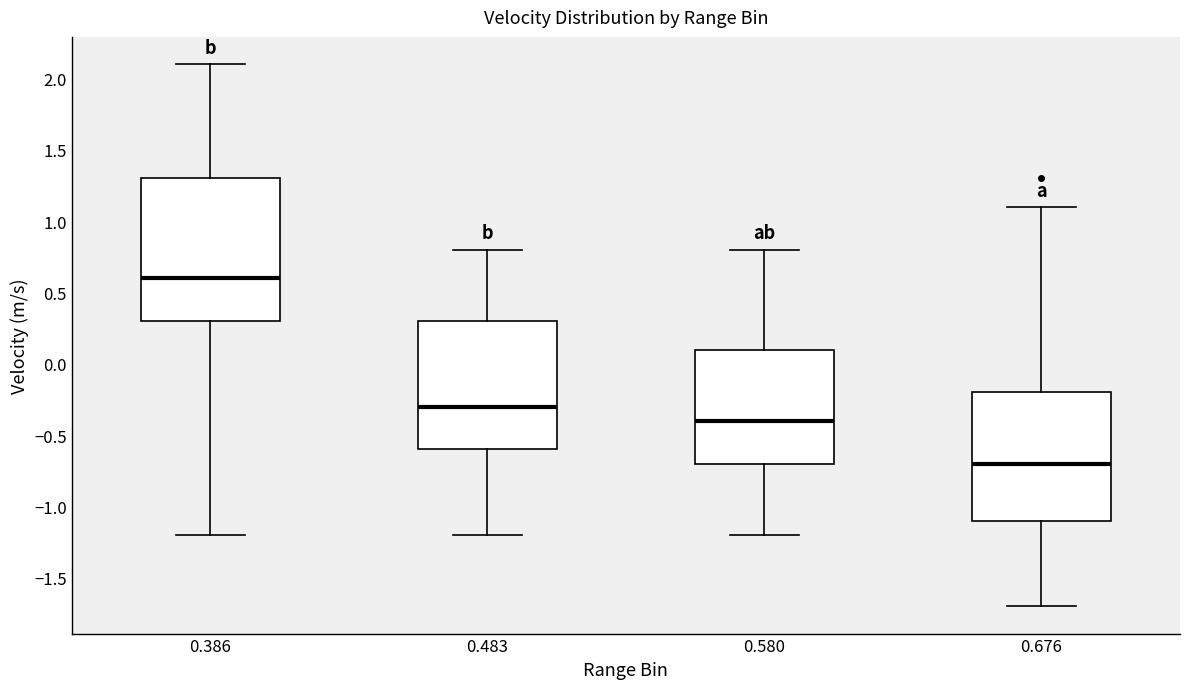

Reading left to right, read every box against the y-axis: the position of its median line, the range the box covers, and the ends of its whiskers. The values are not printed on the chart, so give them approximately, as read against the axis.

0.386: median 0.6, box 0.3 to 1.3, whiskers -1.2 to 2.1
0.483: median -0.3, box -0.6 to 0.3, whiskers -1.2 to 0.8
0.580: median -0.4, box -0.7 to 0.1, whiskers -1.2 to 0.8
0.676: median -0.7, box -1.1 to -0.2, whiskers -1.7 to 1.1